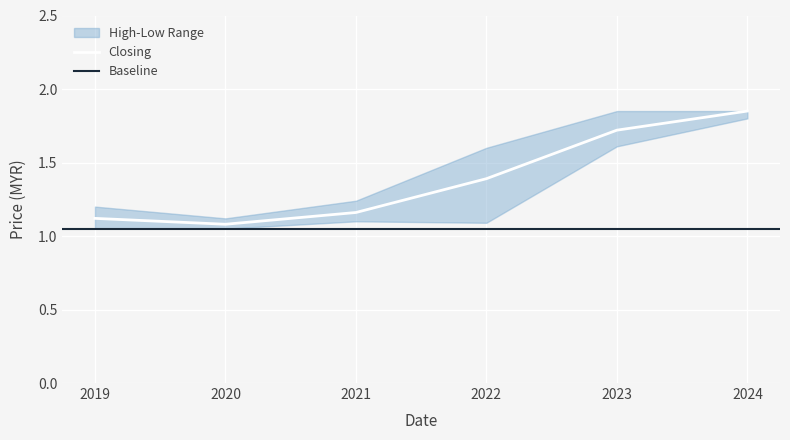

The Closing series shows 1.7 at 2023. True or false?

True